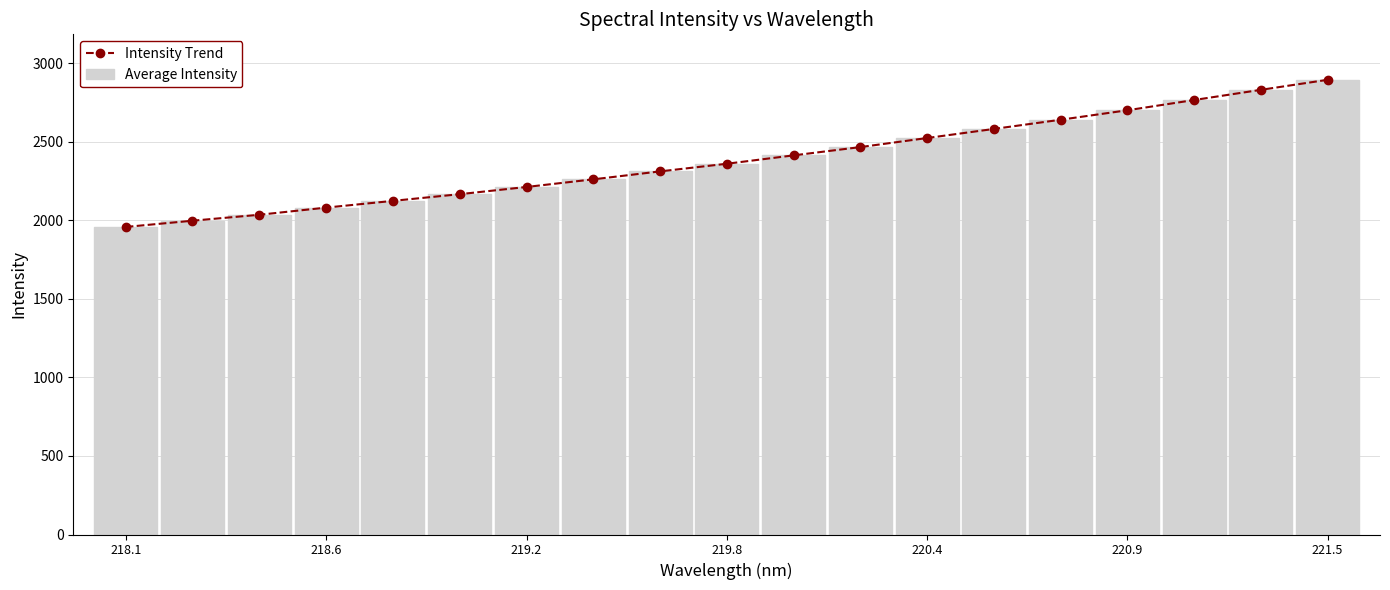

What are all the series names shown in the legend?

Intensity Trend, Average Intensity